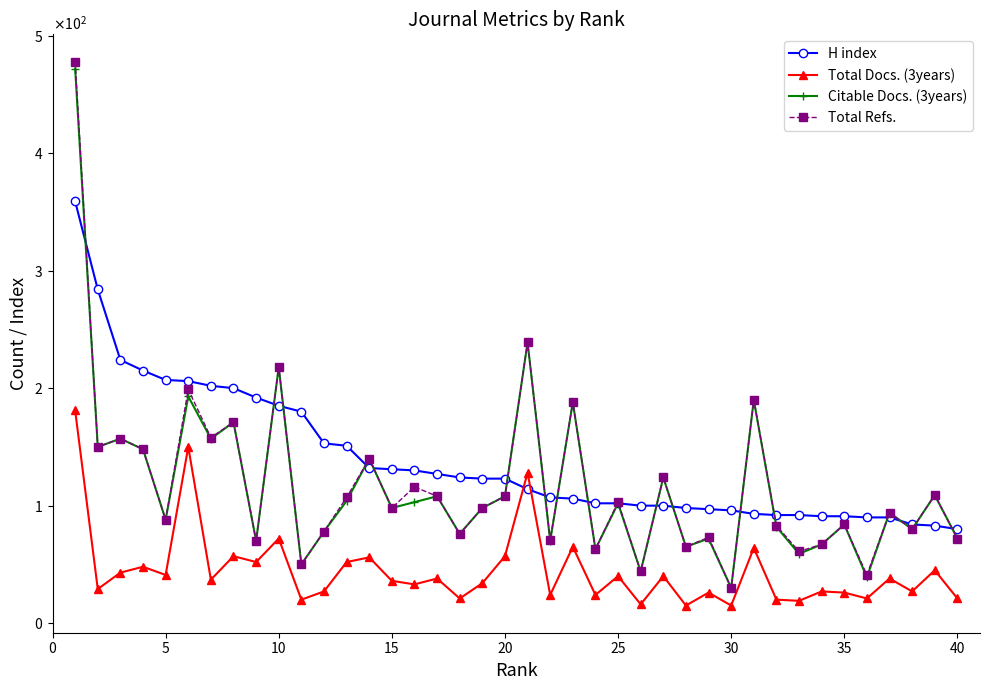

What are all the series names shown in the legend?

H index, Total Docs. (3years), Citable Docs. (3years), Total Refs.